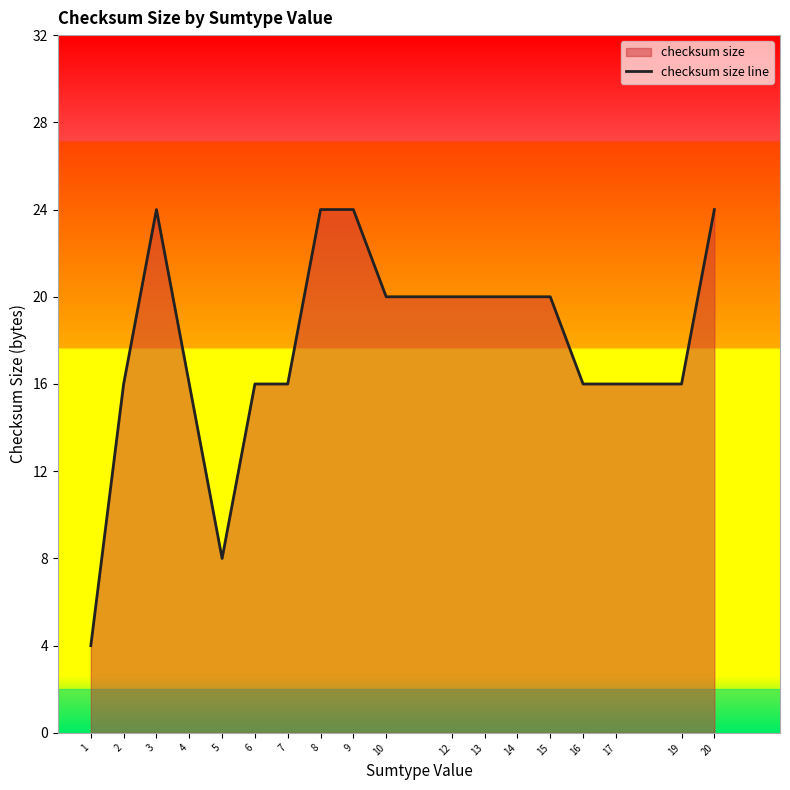

The value at 13 is 35. True or false?

False